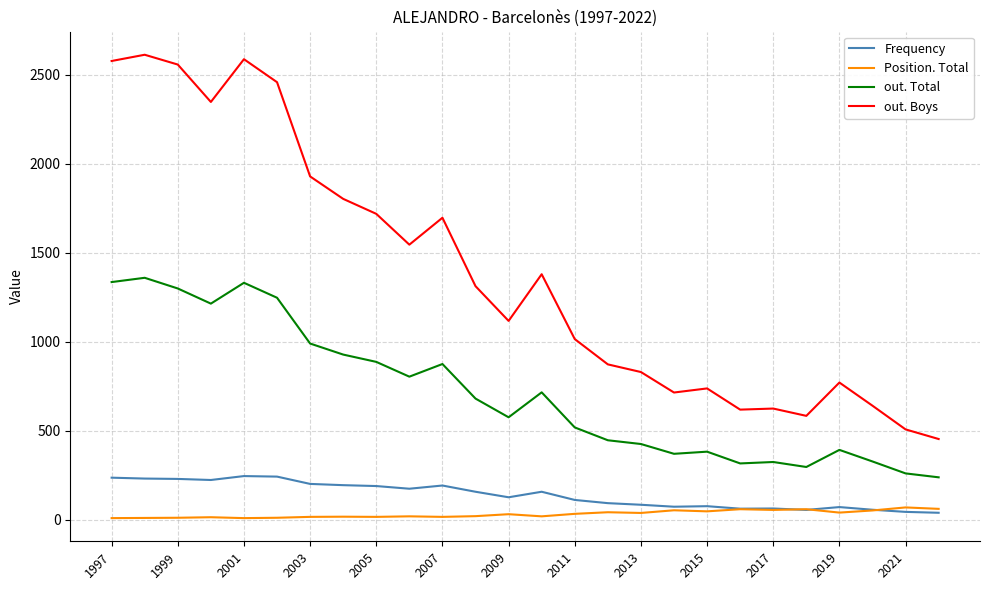

Which series has the largest range (max minus min)?

out. Boys